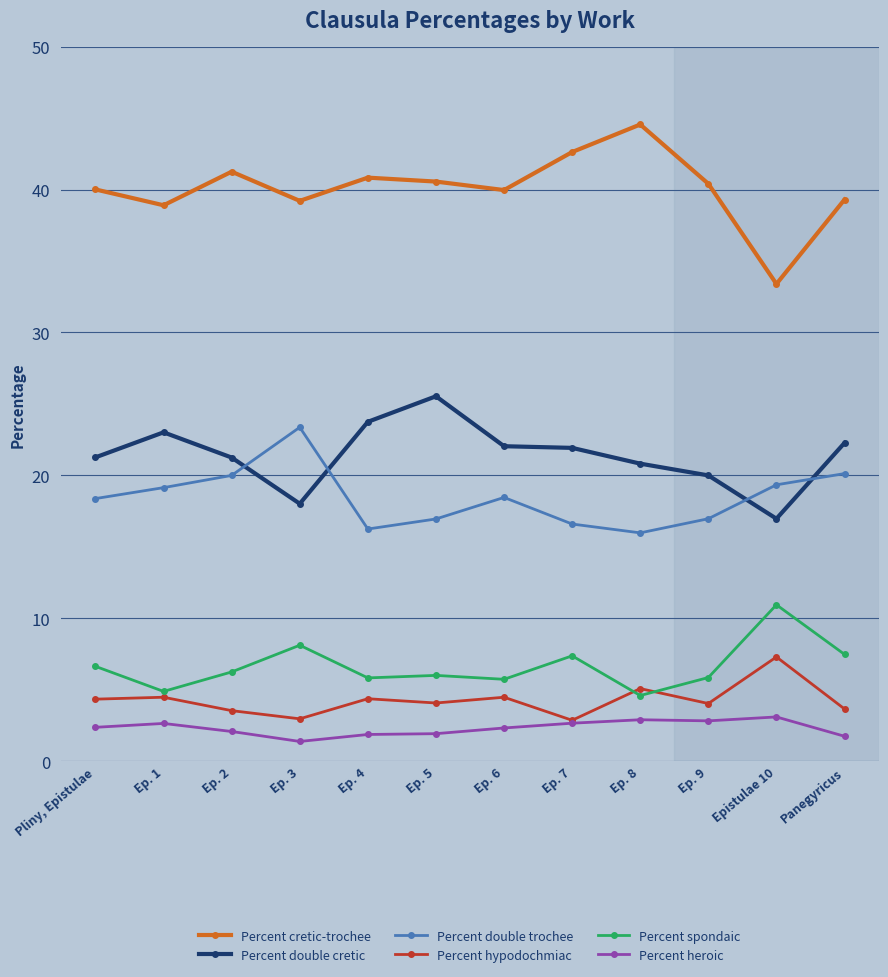

Rank the categories by Percent spondaic value from highest to lowest.

Epistulae 10, Ep. 3, Panegyricus, Ep. 7, Pliny, Epistulae, Ep. 2, Ep. 5, Ep. 9, Ep. 4, Ep. 6, Ep. 1, Ep. 8